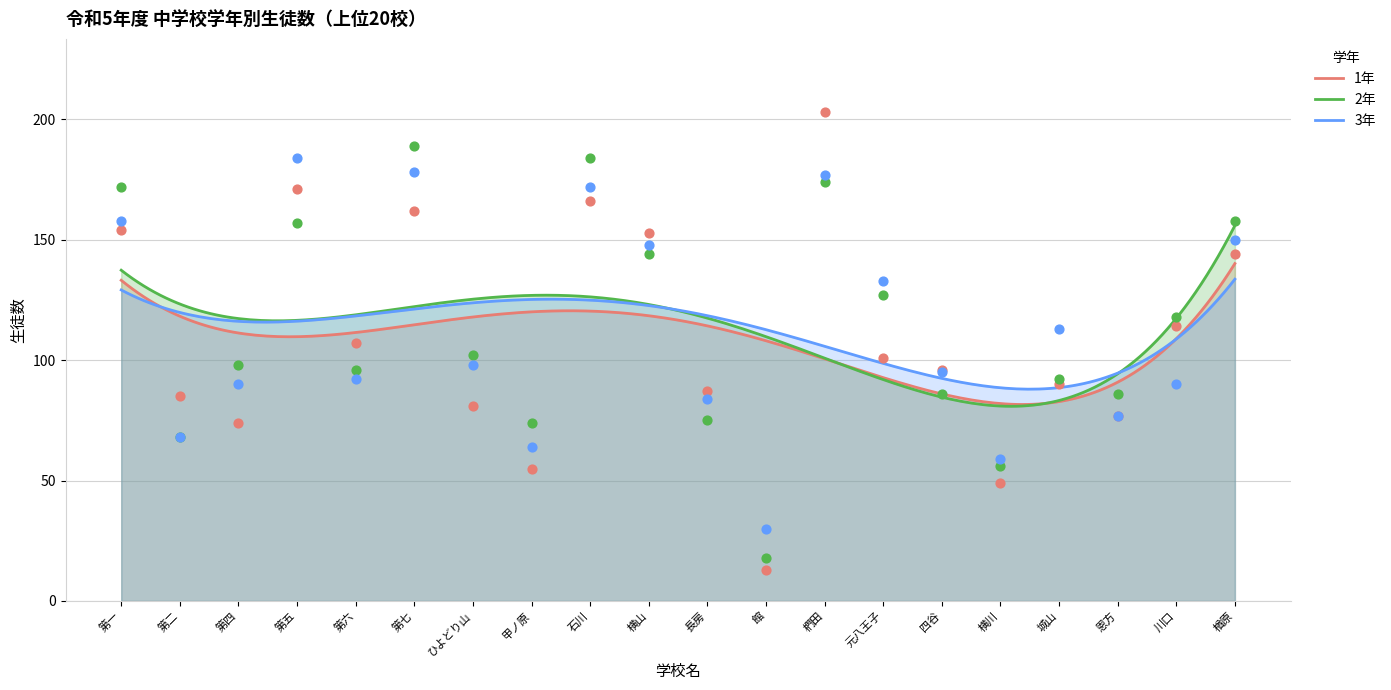

Which series contains the highest Y value?

1年